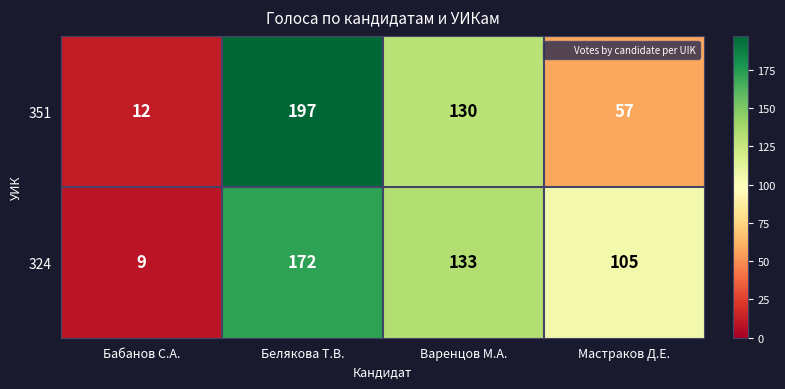

Which series changed the most between Белякова Т.В. and Мастраков Д.Е.?

351